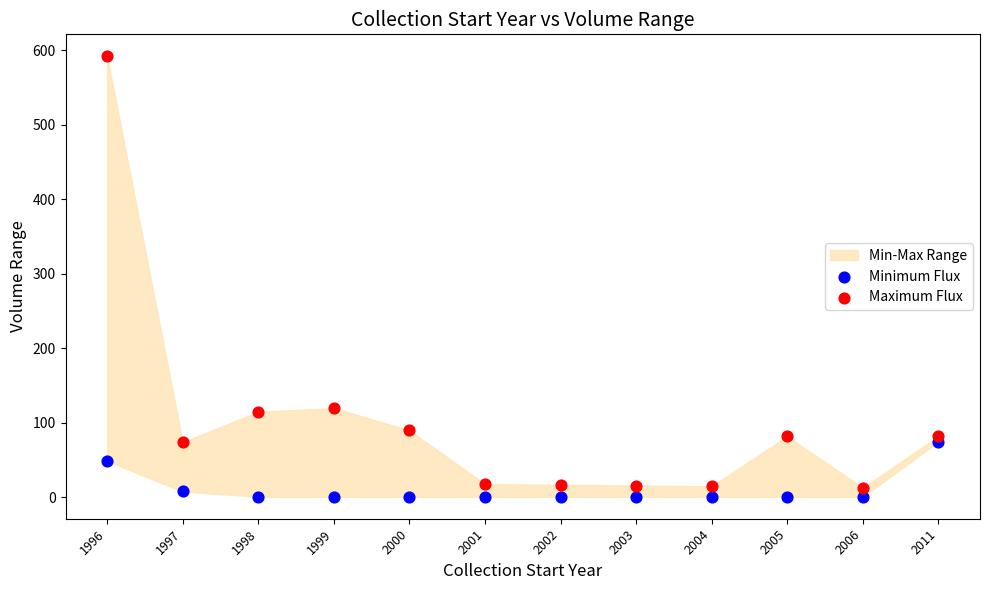

Which series reaches the maximum Y coordinate?

Maximum Flux